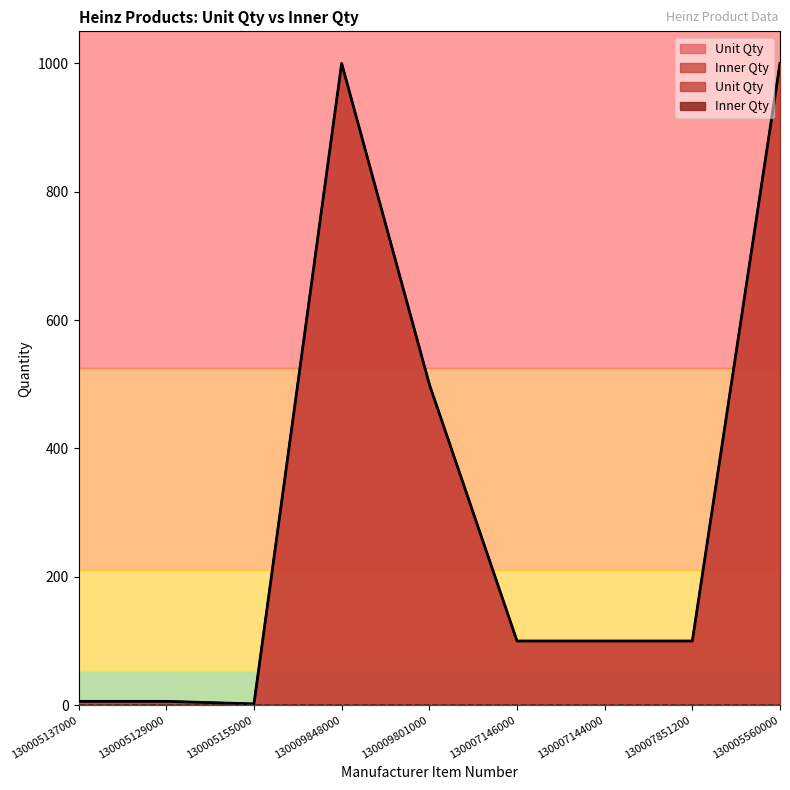

Rank the categories by value from highest to lowest.

130009848000, 130005560000, 130009801000, 130007146000, 130007144000, 130007851200, 130005137000, 130005129000, 130005155000